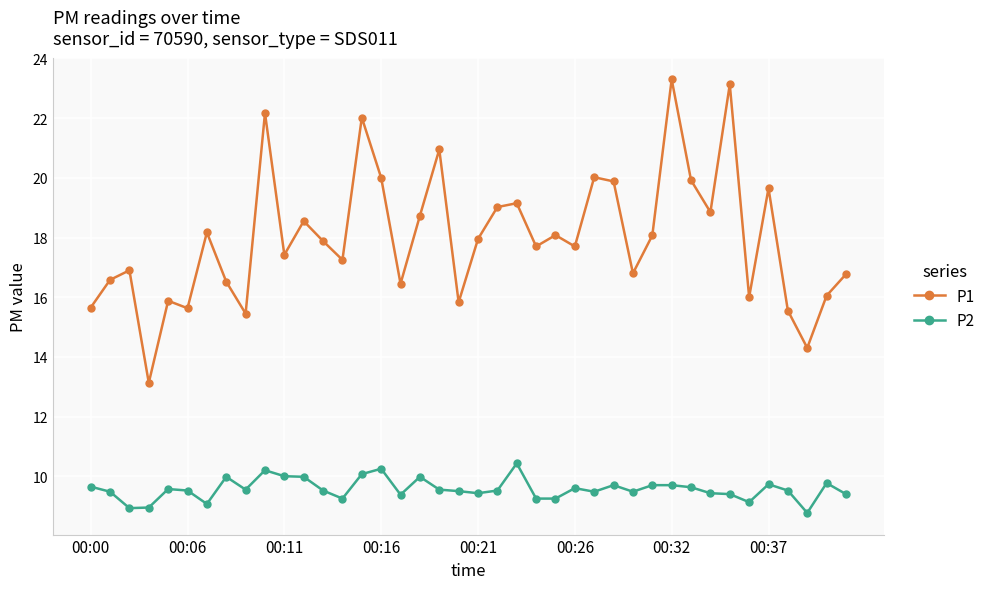

What is the difference between the maximum and minimum values in the P1 series?

10.2